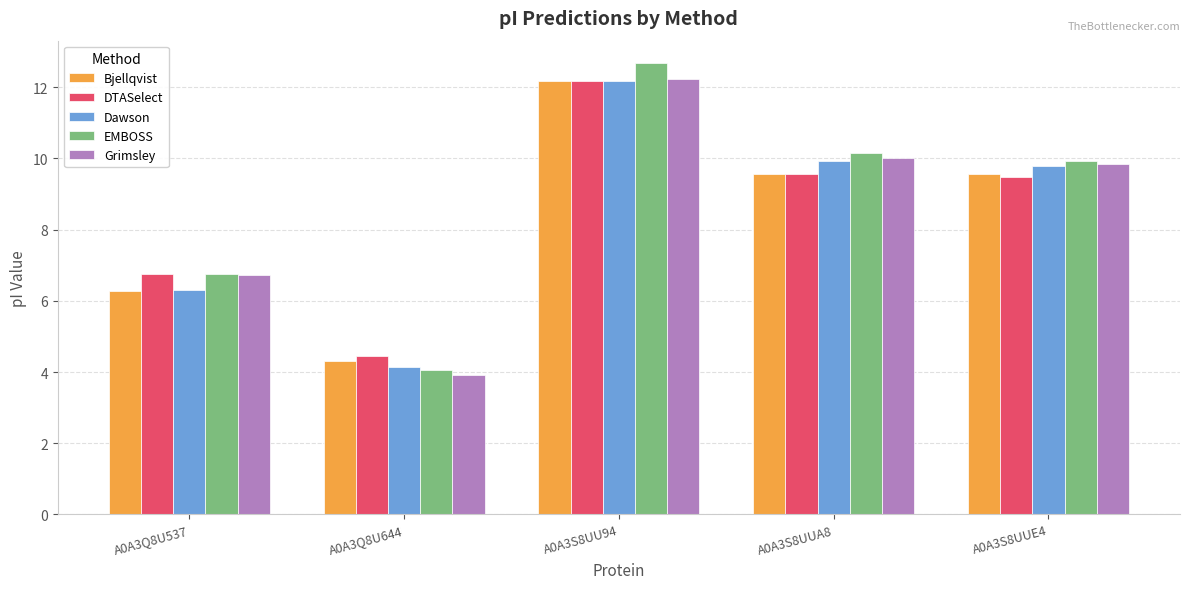

Are the bars grouped side by side (vs. stacked)?

Yes